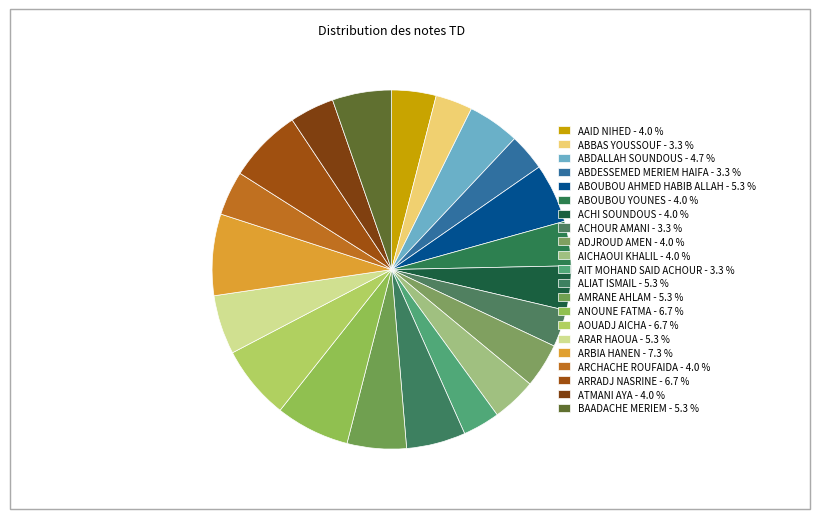

Combined, do ABDALLAH SOUNDOUS and AIT MOHAND SAID ACHOUR account for over 50%?

No